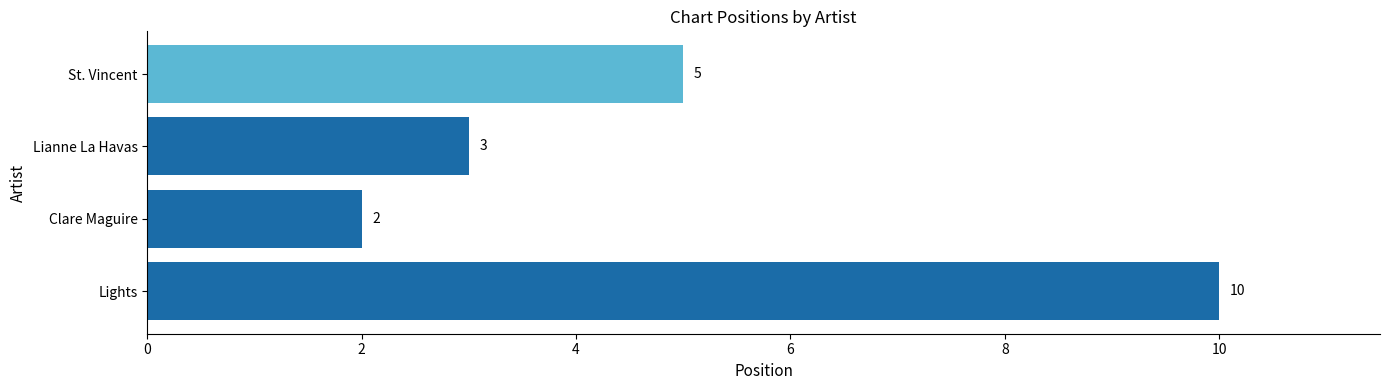

Count the values in the range 3 to 10.

3